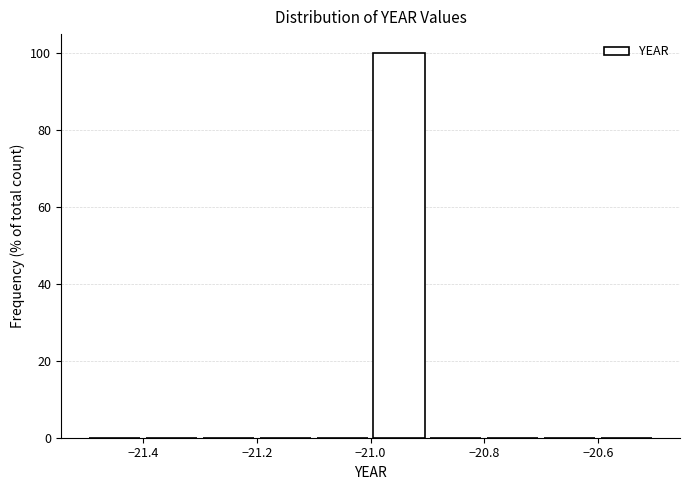

What is the height of the bar covering -21.0 to -20.9 on the x-axis? The values are not printed on the chart, so give them approximately, as read against the axis.

100